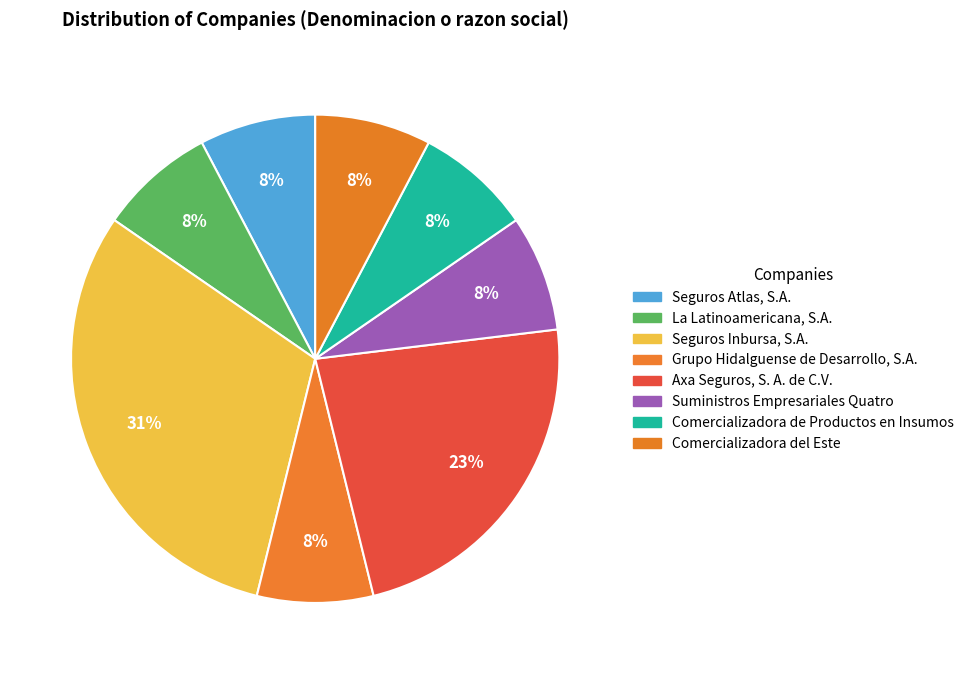

True or false: Suministros Empresariales Quatro accounts for 8% of the total.

True